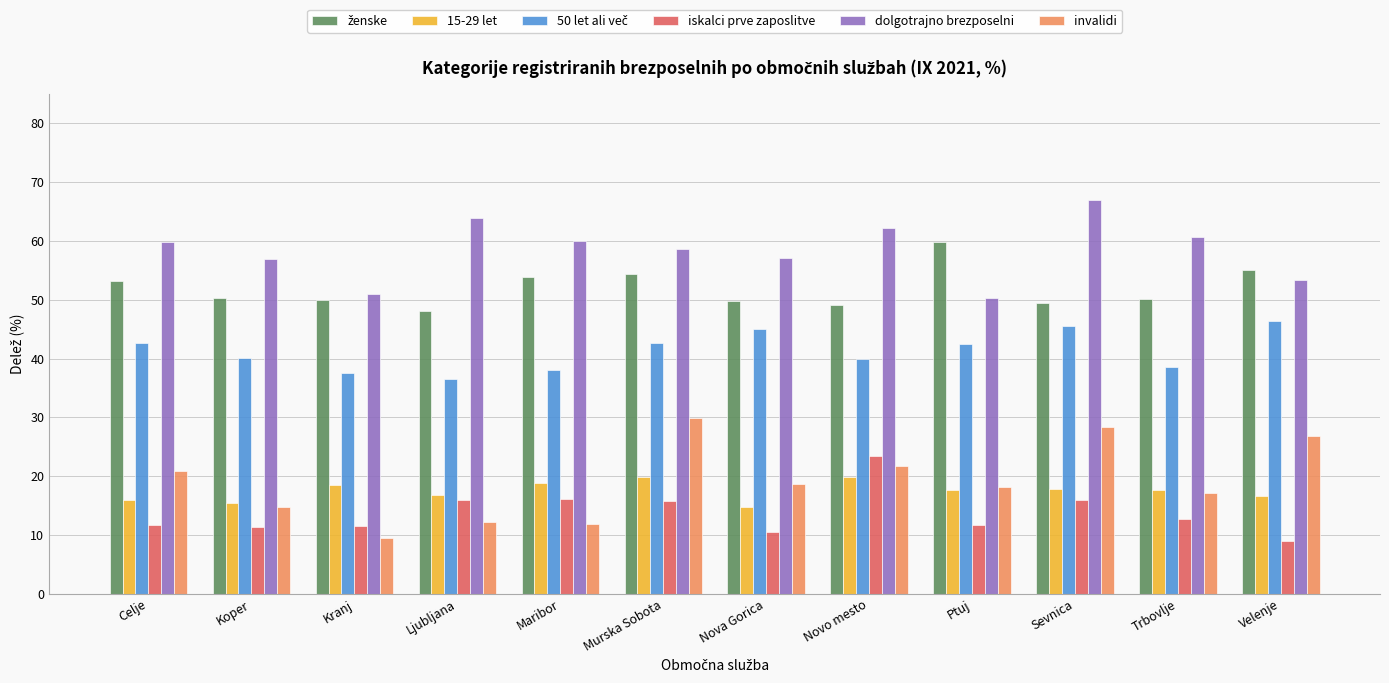

What is the sum of all 15-29 let values?

210.2